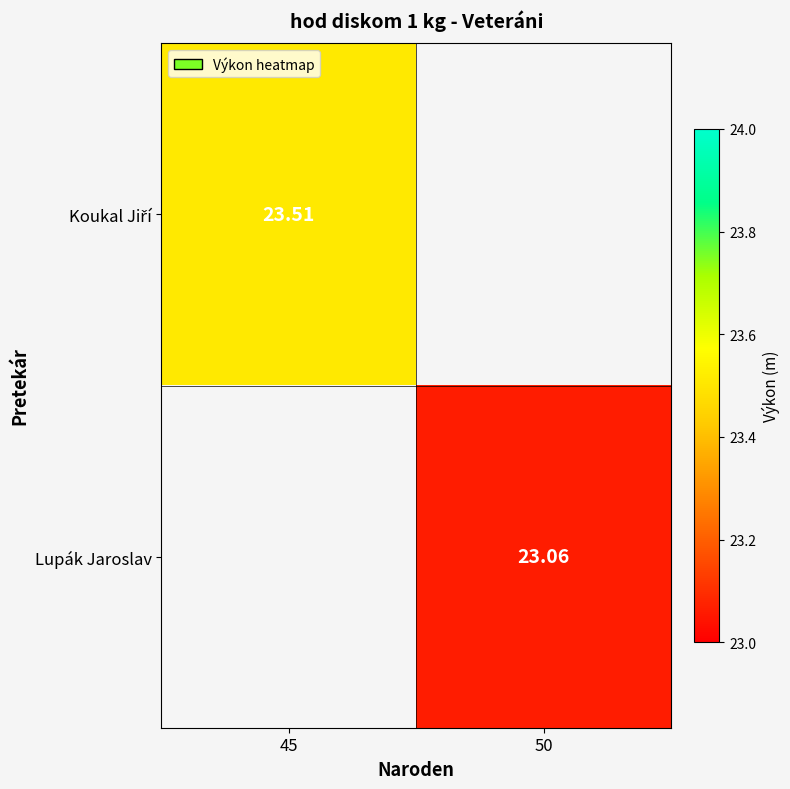

What is the greatest value displayed?

23.5